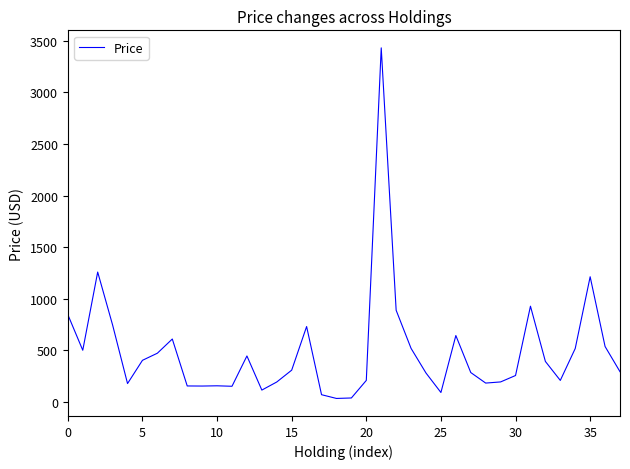

What is the difference between the maximum and minimum values?

3395.1